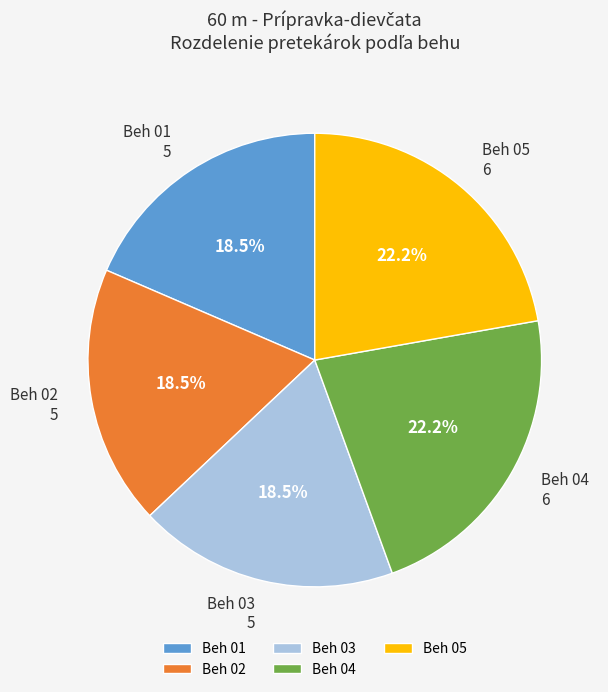

Is there any slice that represents more than half of the pie?

No